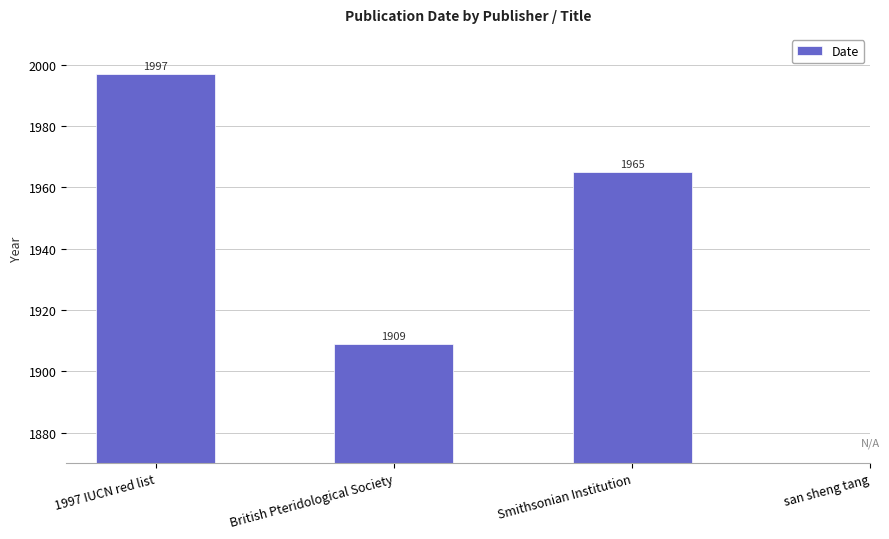

What is the greatest value displayed?

1997